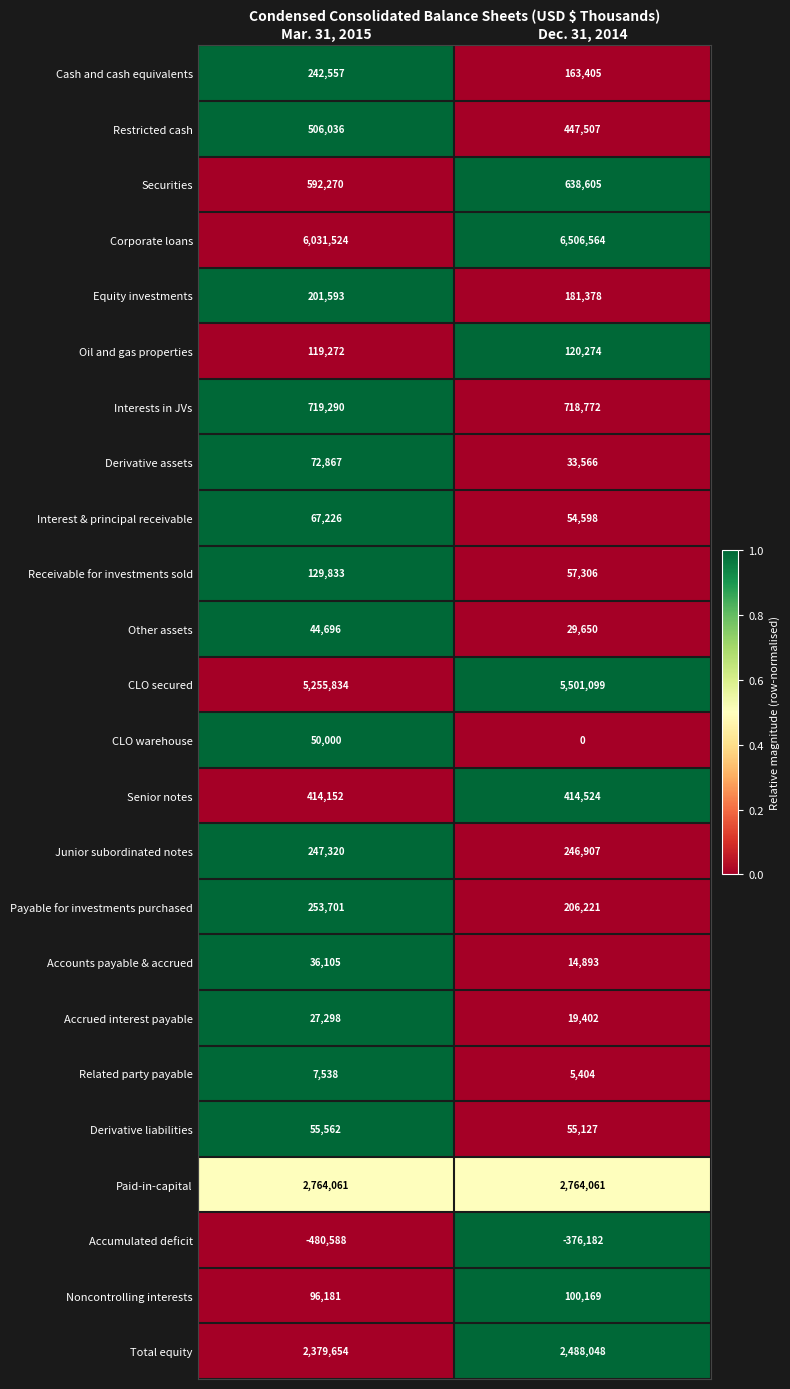

Rank the series at Dec. 31, 2014 from highest to lowest value.

Corporate loans, CLO secured, Paid-in-capital, Total equity, Interests in JVs, Securities, Restricted cash, Senior notes, Junior subordinated notes, Payable for investments purchased, Equity investments, Cash and cash equivalents, Oil and gas properties, Noncontrolling interests, Receivable for investments sold, Derivative liabilities, Interest & principal receivable, Derivative assets, Other assets, Accrued interest payable, Accounts payable & accrued, Related party payable, CLO warehouse, Accumulated deficit